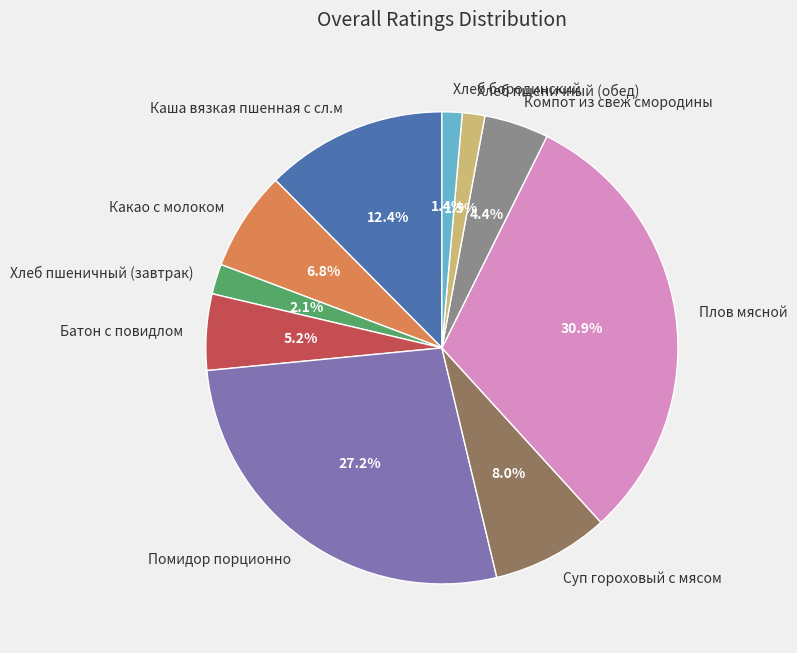

Which slice is the largest?

Плов мясной